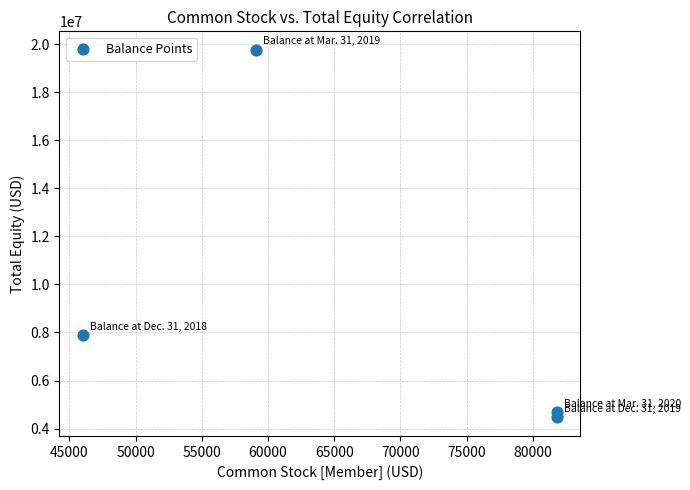

What is the range of Y values (max minus min)?

15315576